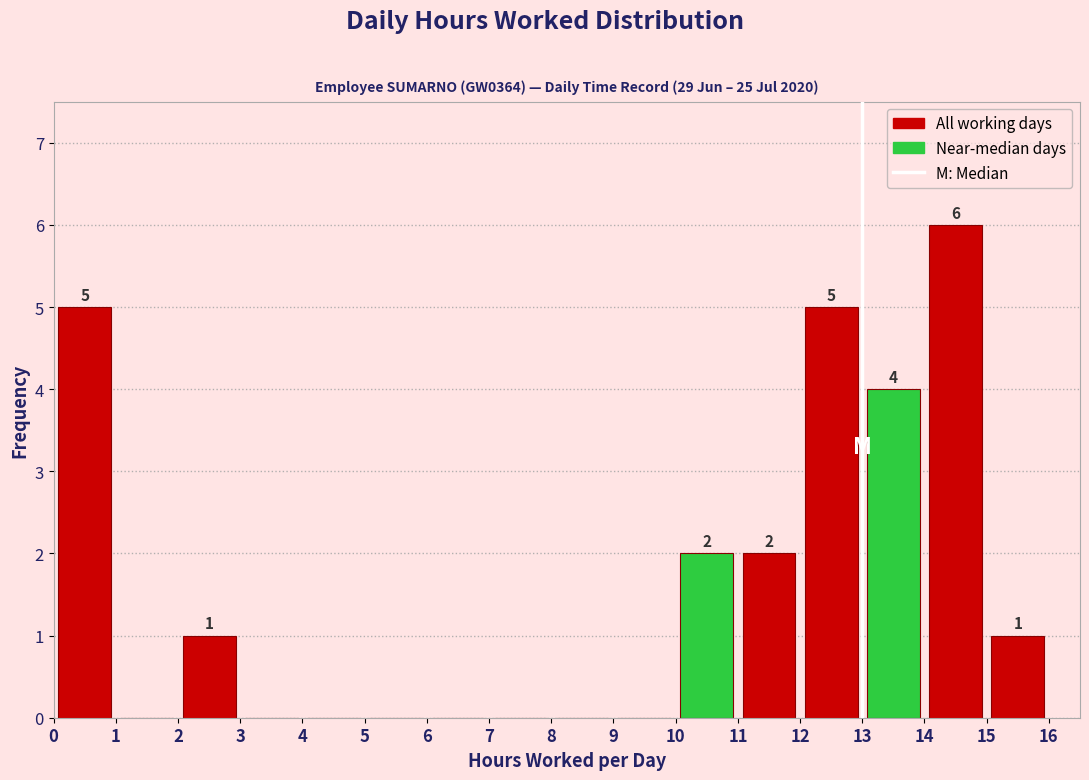

Over which range of the x-axis is the bar tallest?

14 to 15